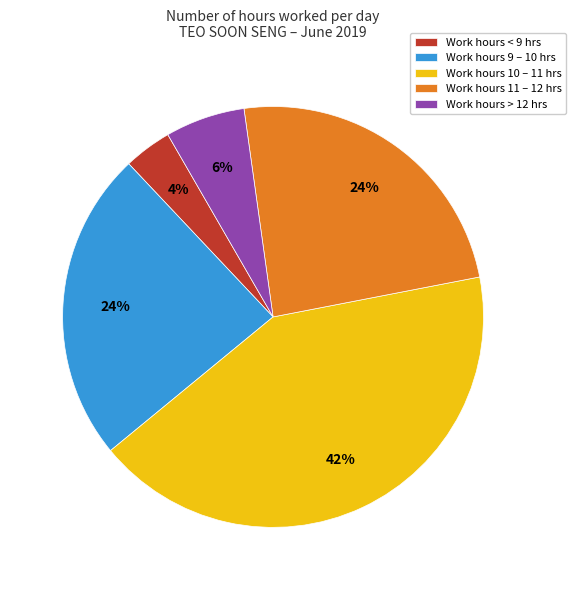

To the nearest percent, what is the difference between the largest and smallest slice percentages?

38%